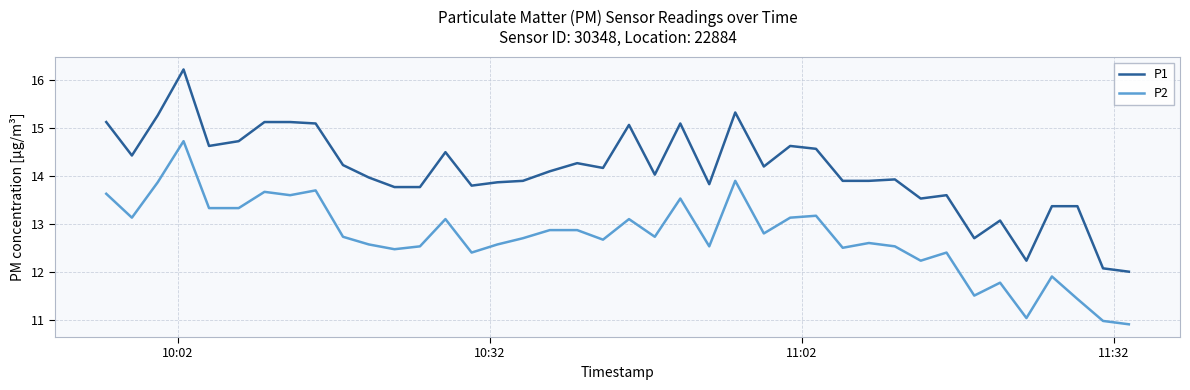

What is the difference between the maximum and minimum values in the P2 series?

3.8